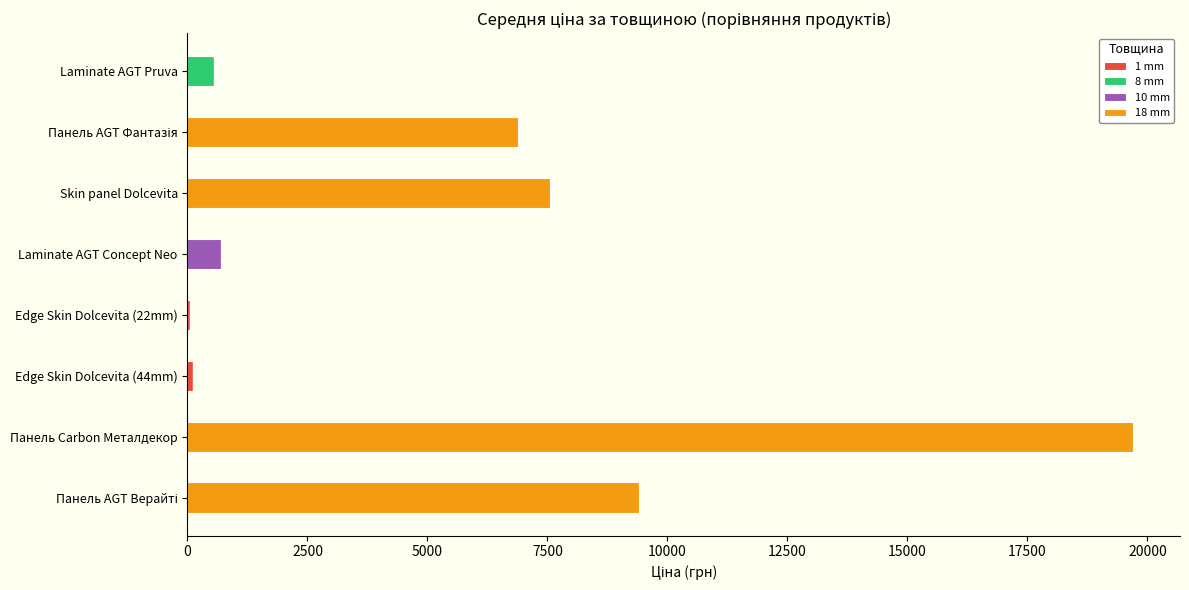

What is the total value across all series at Laminate AGT Concept Neo?

689.1